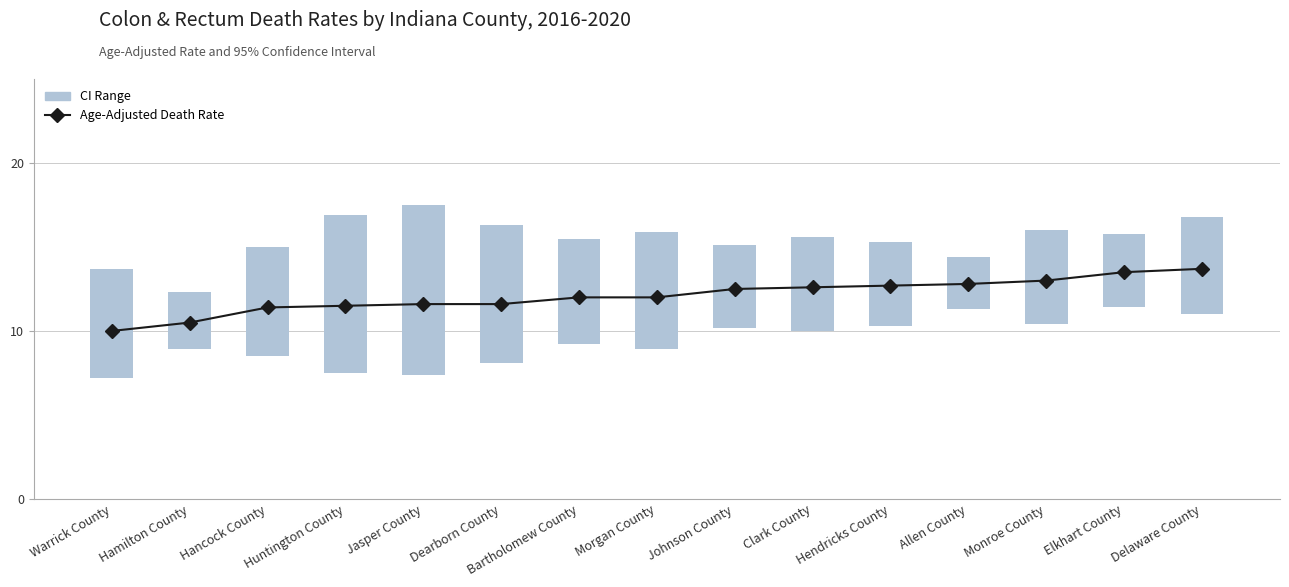

What is the maximum value shown in the chart?

13.7